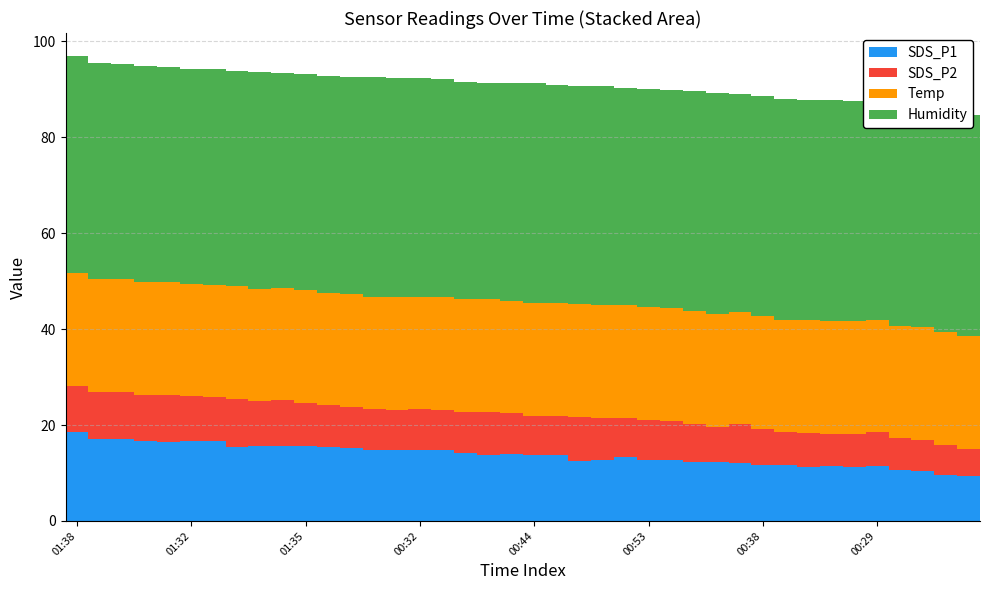

Is the value of SDS_P1 at 19 greater than the value of Humidity at 32?

No